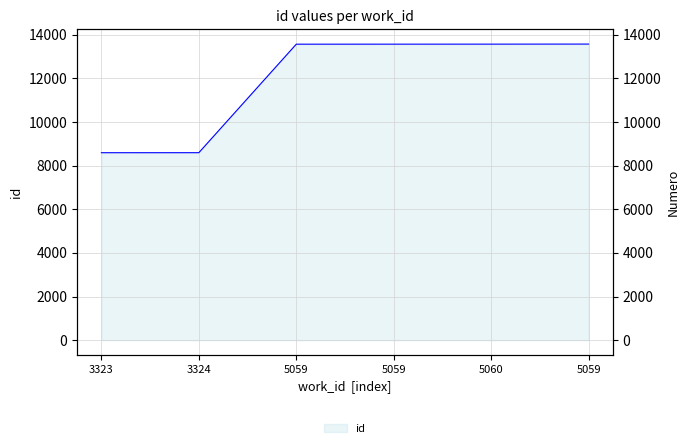

Reading left to right, list all the values displayed in this chart.

3323=8591	3324=8592	5059=13566	5059=13567	5060=13568	5059=13571